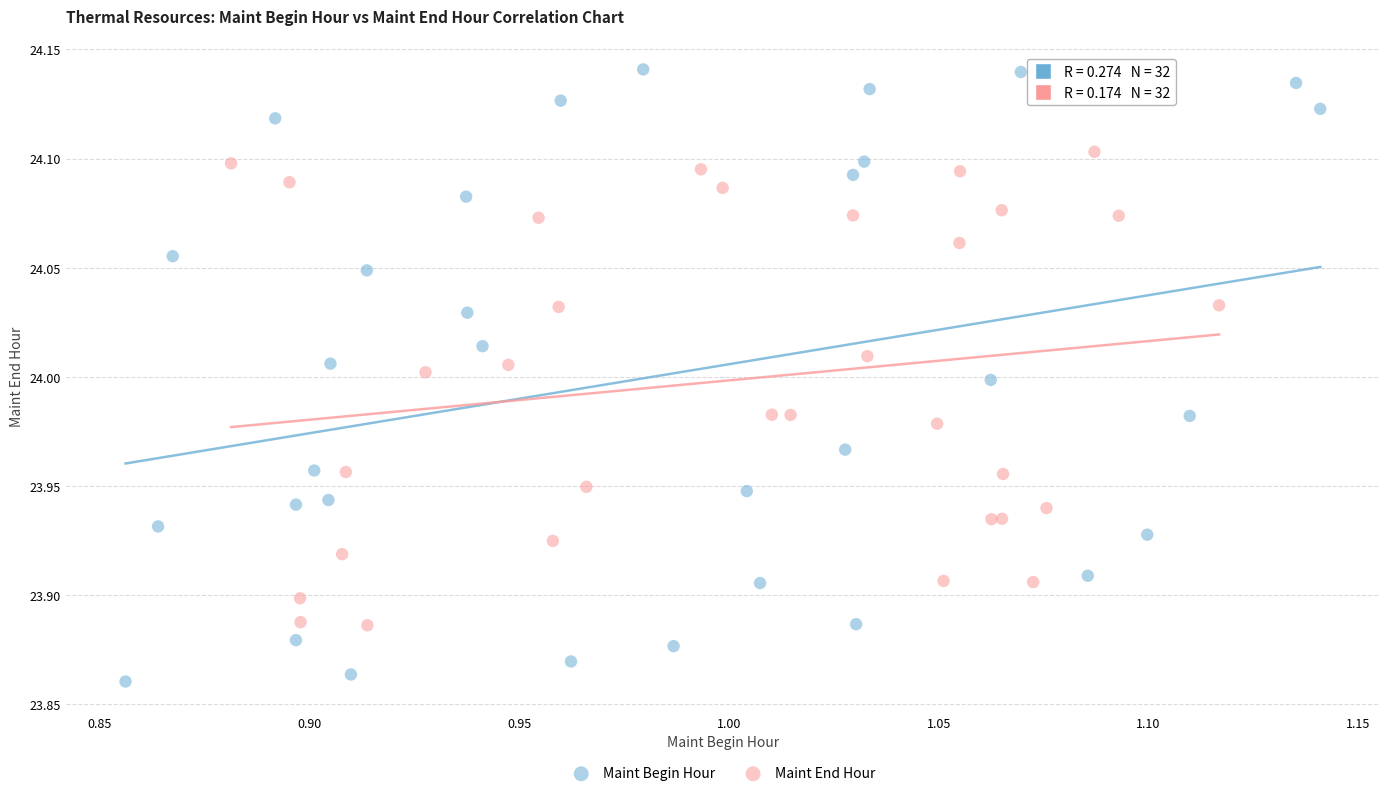

What are all the series names shown in the legend?

Maint Begin Hour, Maint End Hour